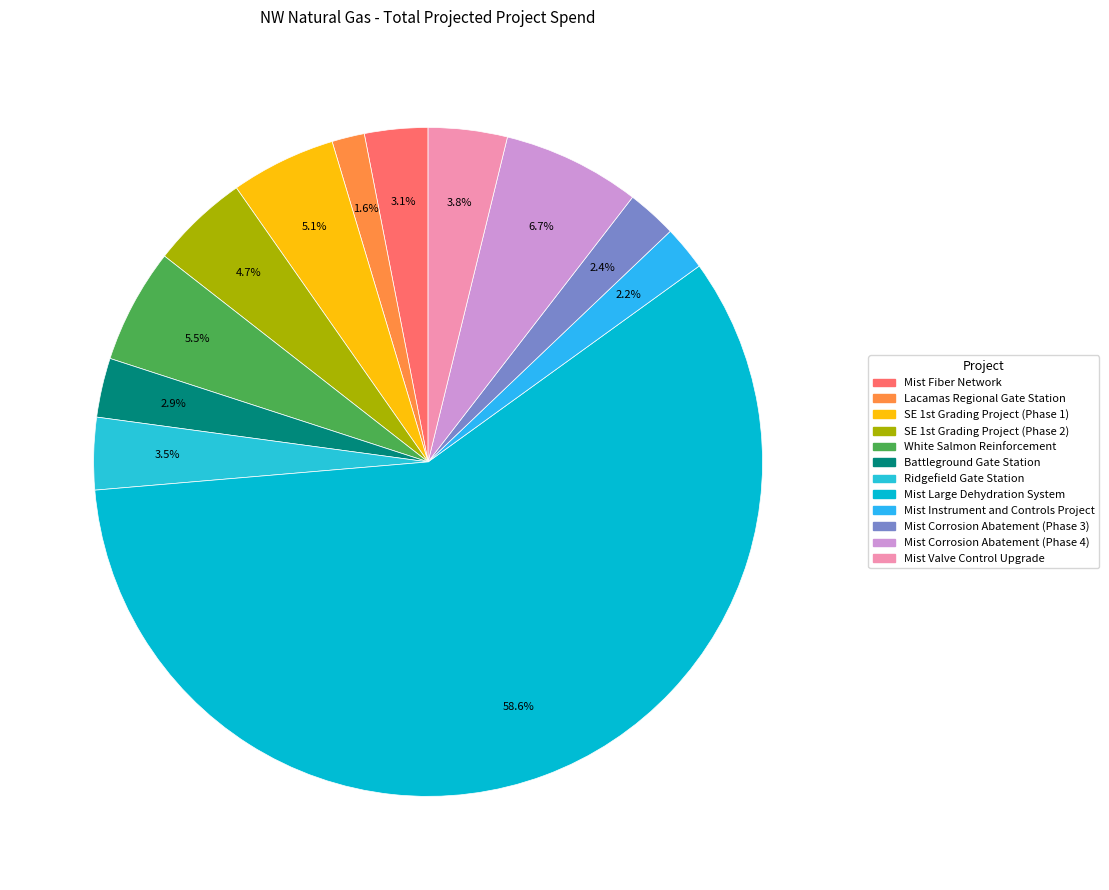

How many slices are in this pie chart?

12